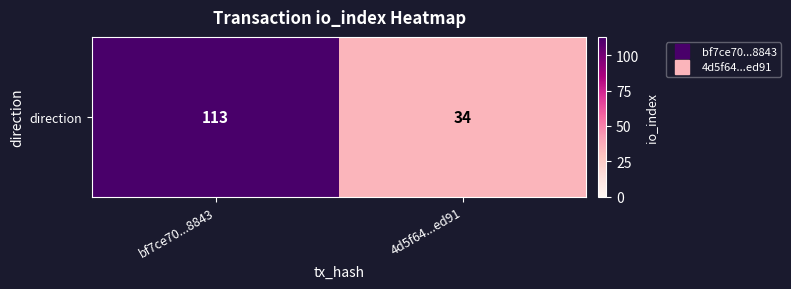

Is it true that the value at 4d5f64...ed91 is 34?

True